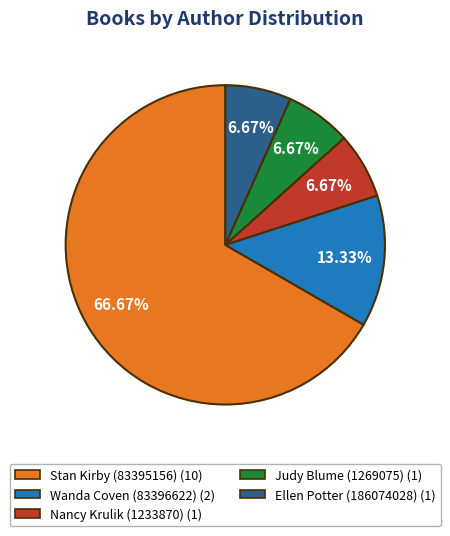

To the nearest percent, what is the average slice percentage?

20%